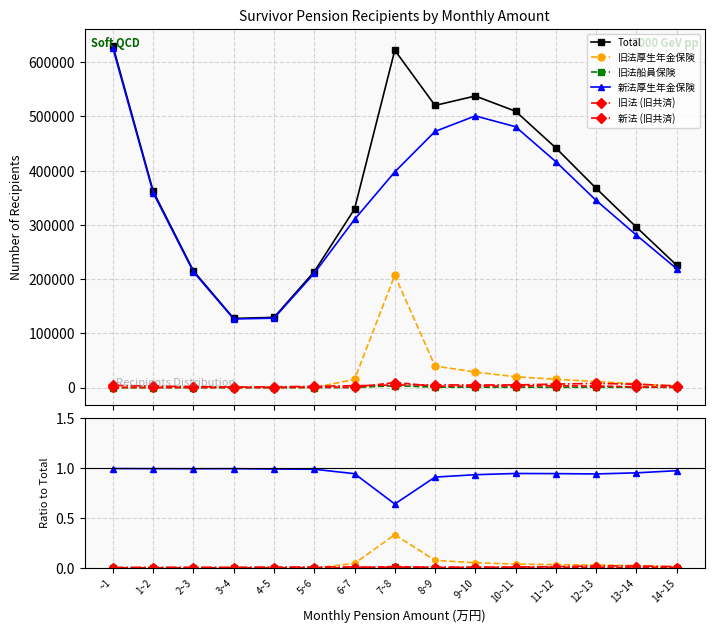

Rank the series by their maximum value, from lowest to highest.

旧法船員保険, 旧法 (旧共済), 新法 (旧共済), 旧法厚生年金保険, 新法厚生年金保険, Total